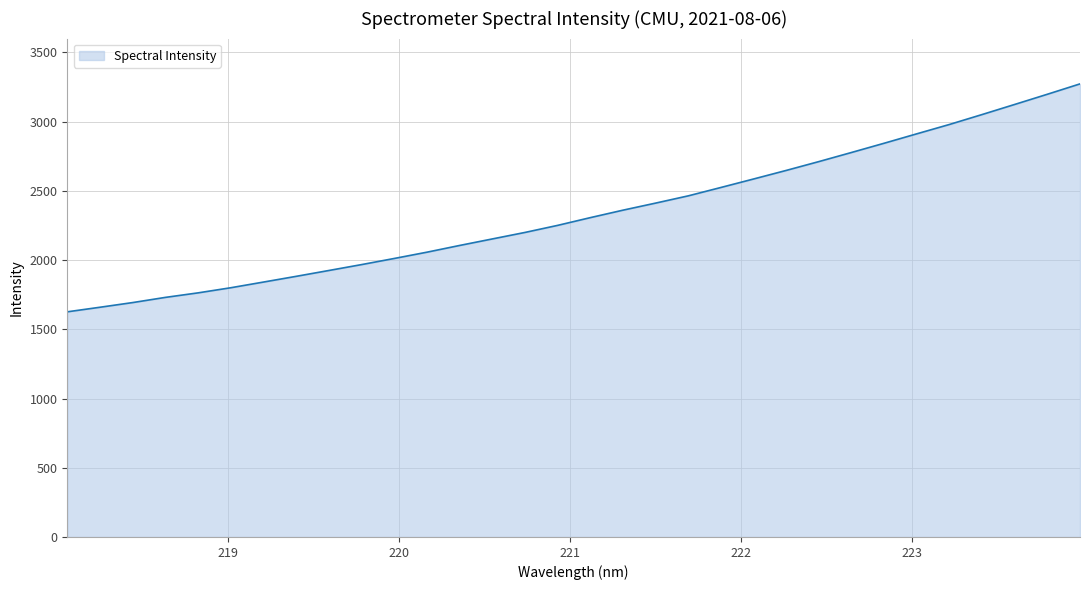

What is the difference between the maximum and minimum values?

1646.1